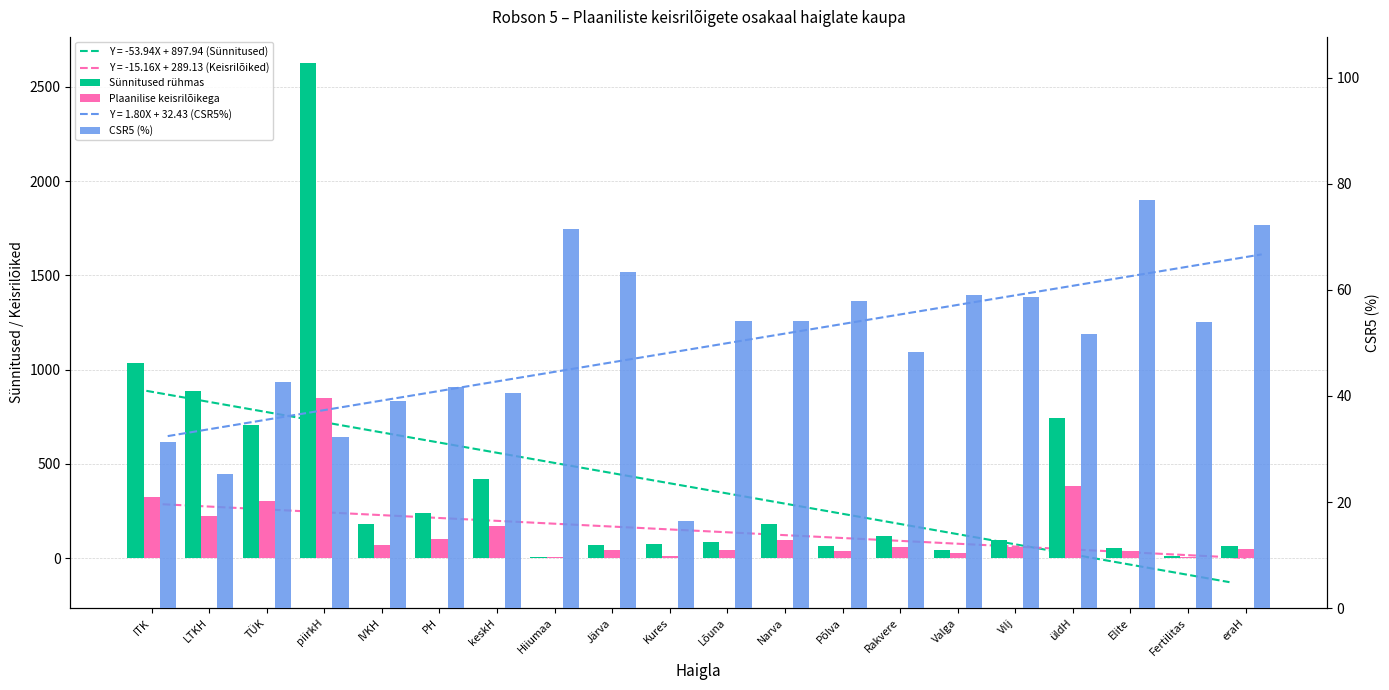

How many bars are there in total?

60